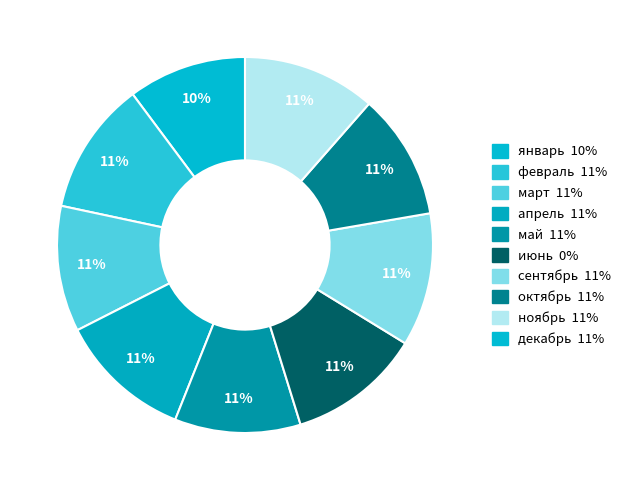

How many slices are in this pie chart?

9